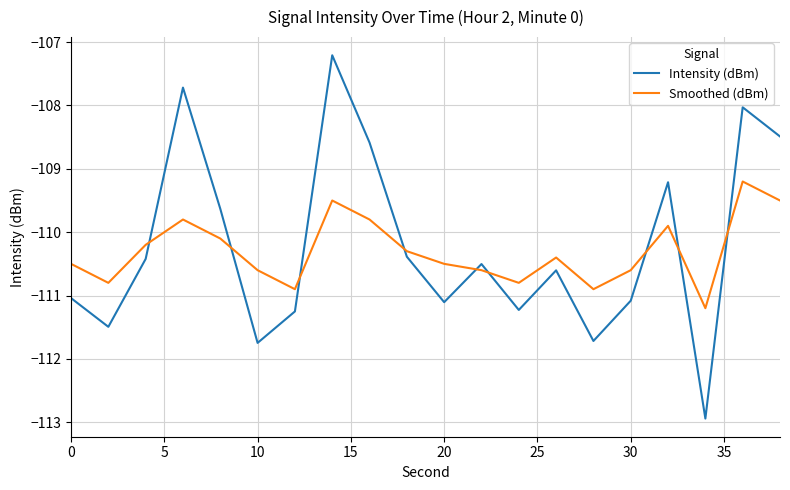

Rank the series by their maximum value, from highest to lowest.

Intensity (dBm), Smoothed (dBm)